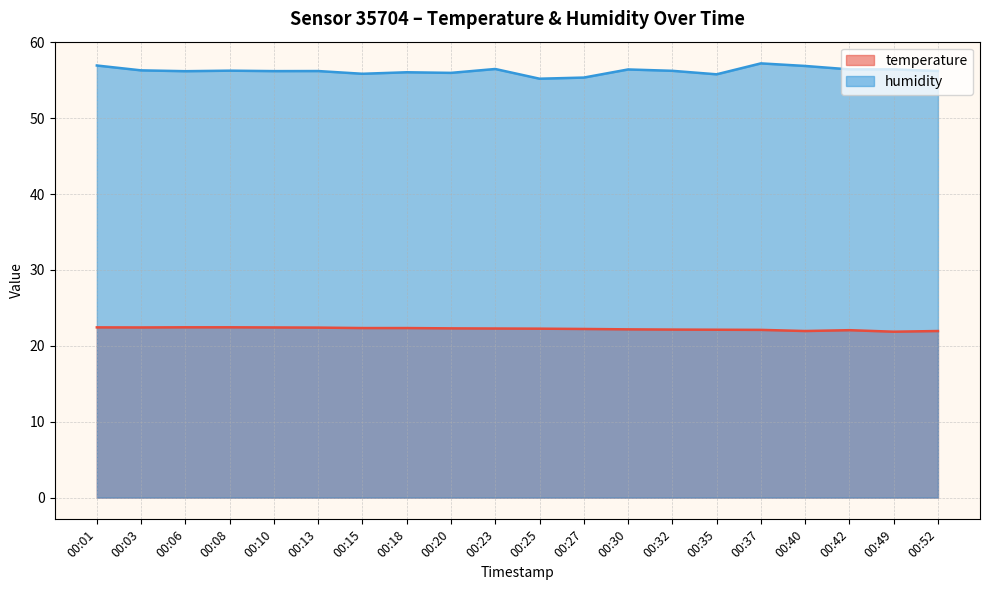

True or false: temperature and humidity cross at least once.

False